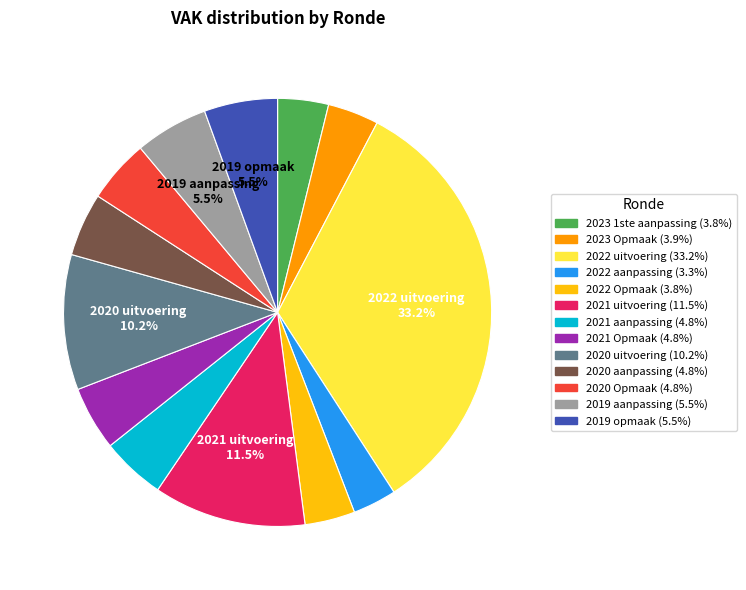

Approximately how many times larger is the value at 2022 Opmaak compared to 2021 aanpassing?

0.8